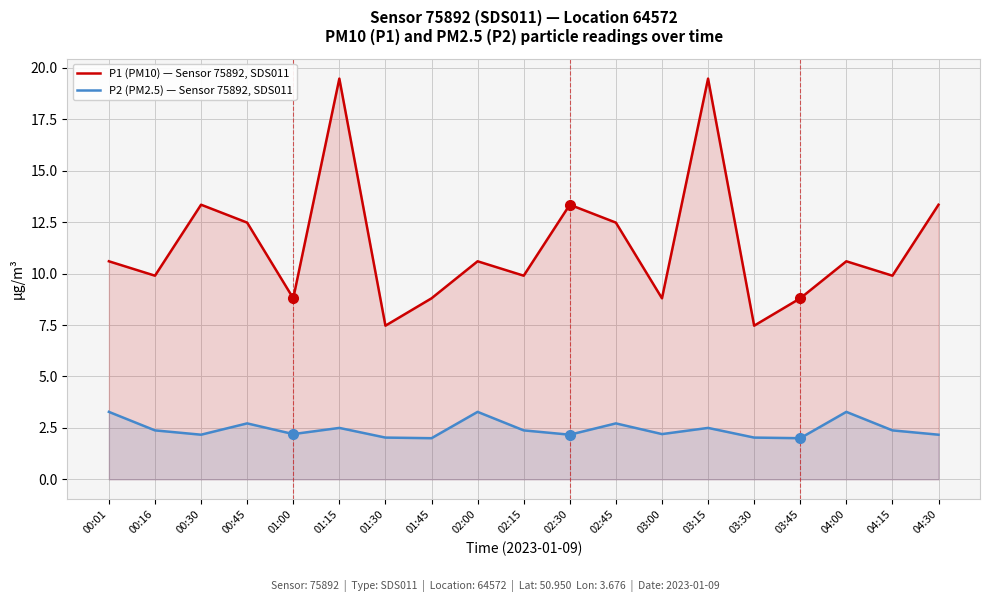

At how many categories does at least one series exceed 5?

19